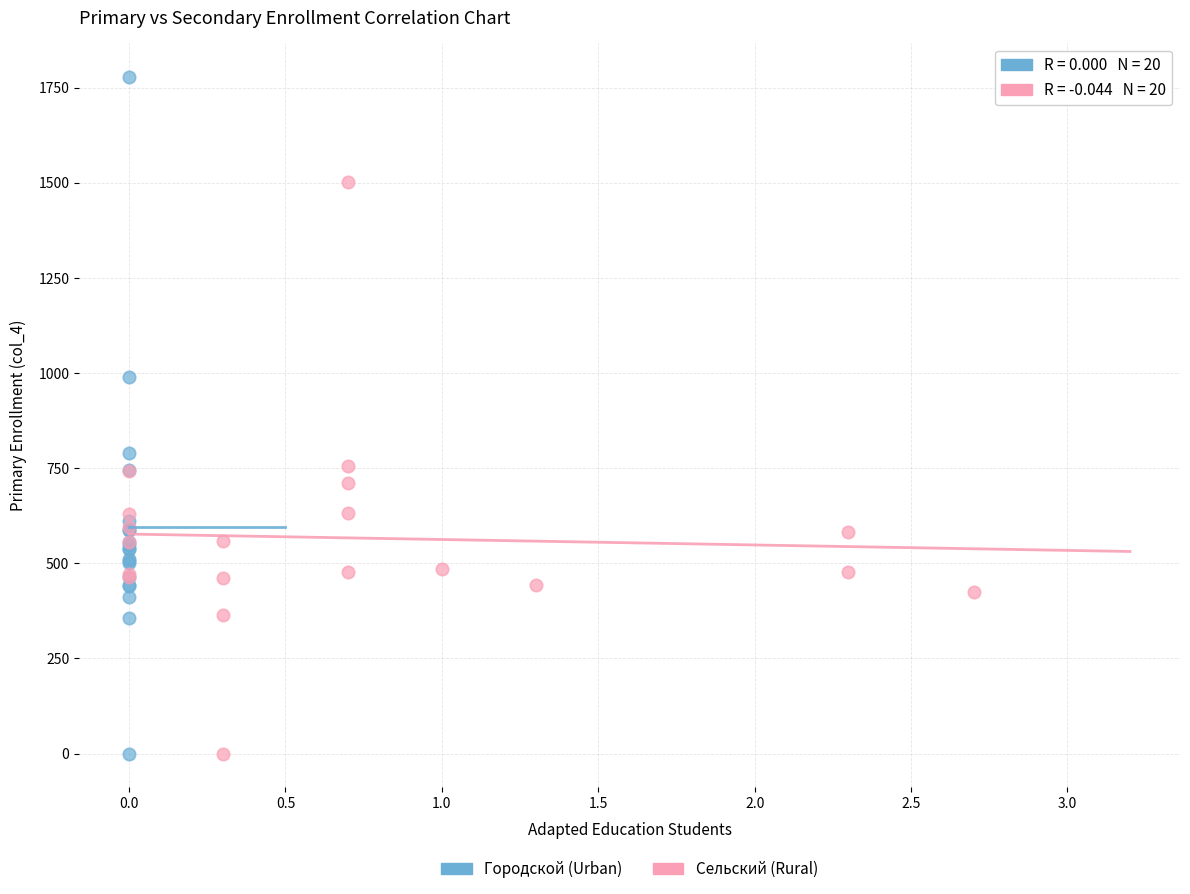

Which series reaches the maximum Y coordinate?

Городской (Urban)